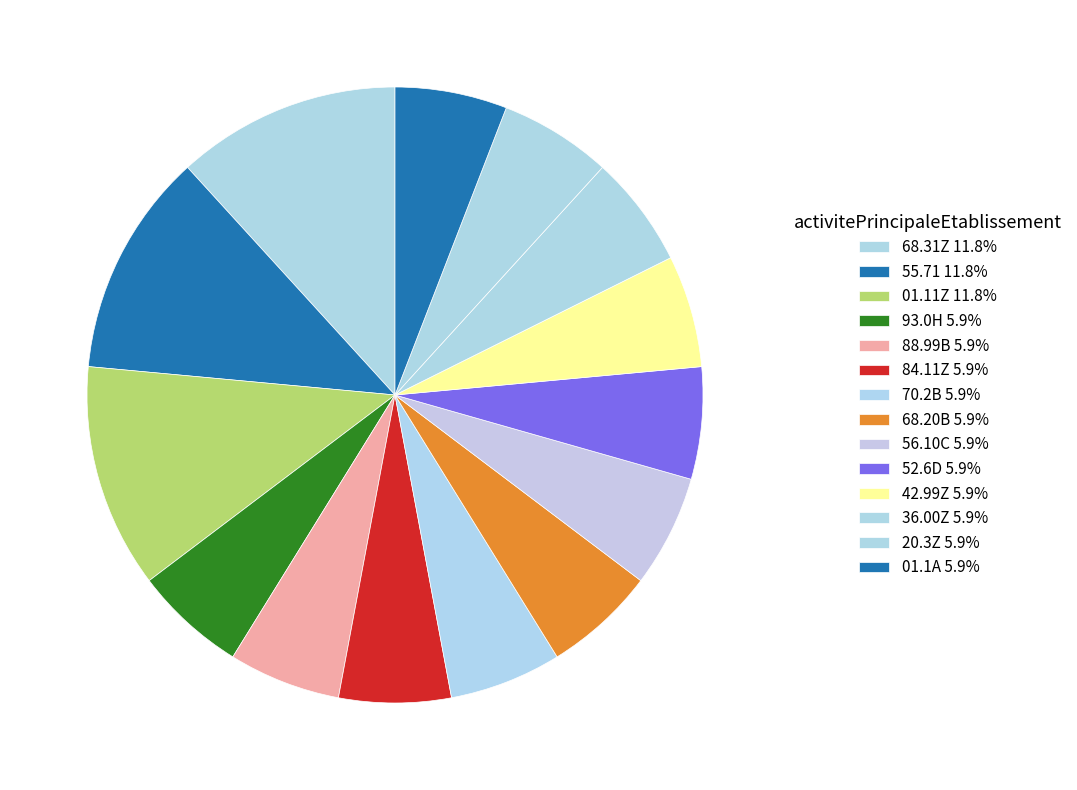

How many segments does this pie chart have?

14